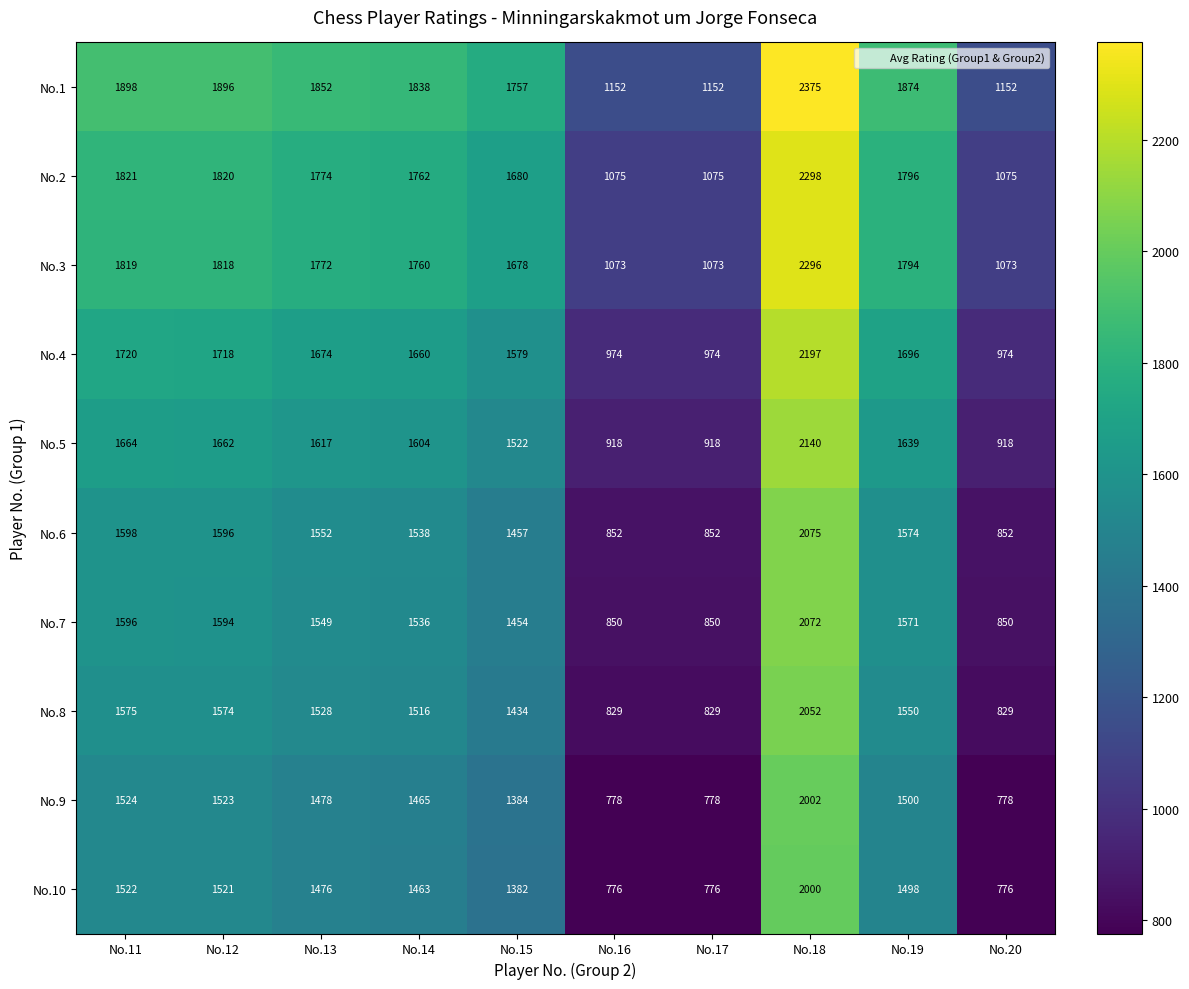

How many series are shown in this chart?

10